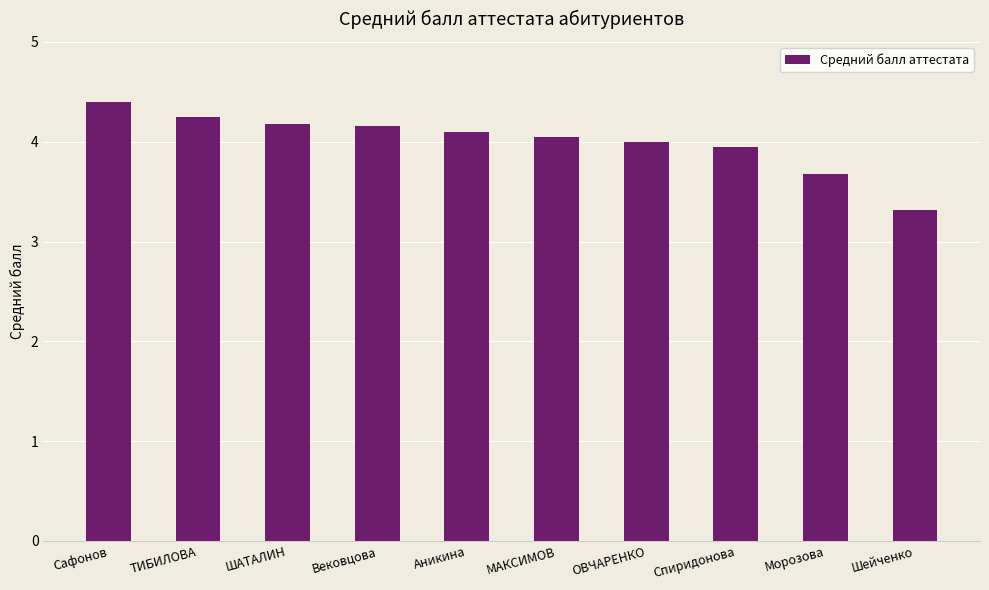

Which has a higher value, Вековцова or Аникина?

Вековцова